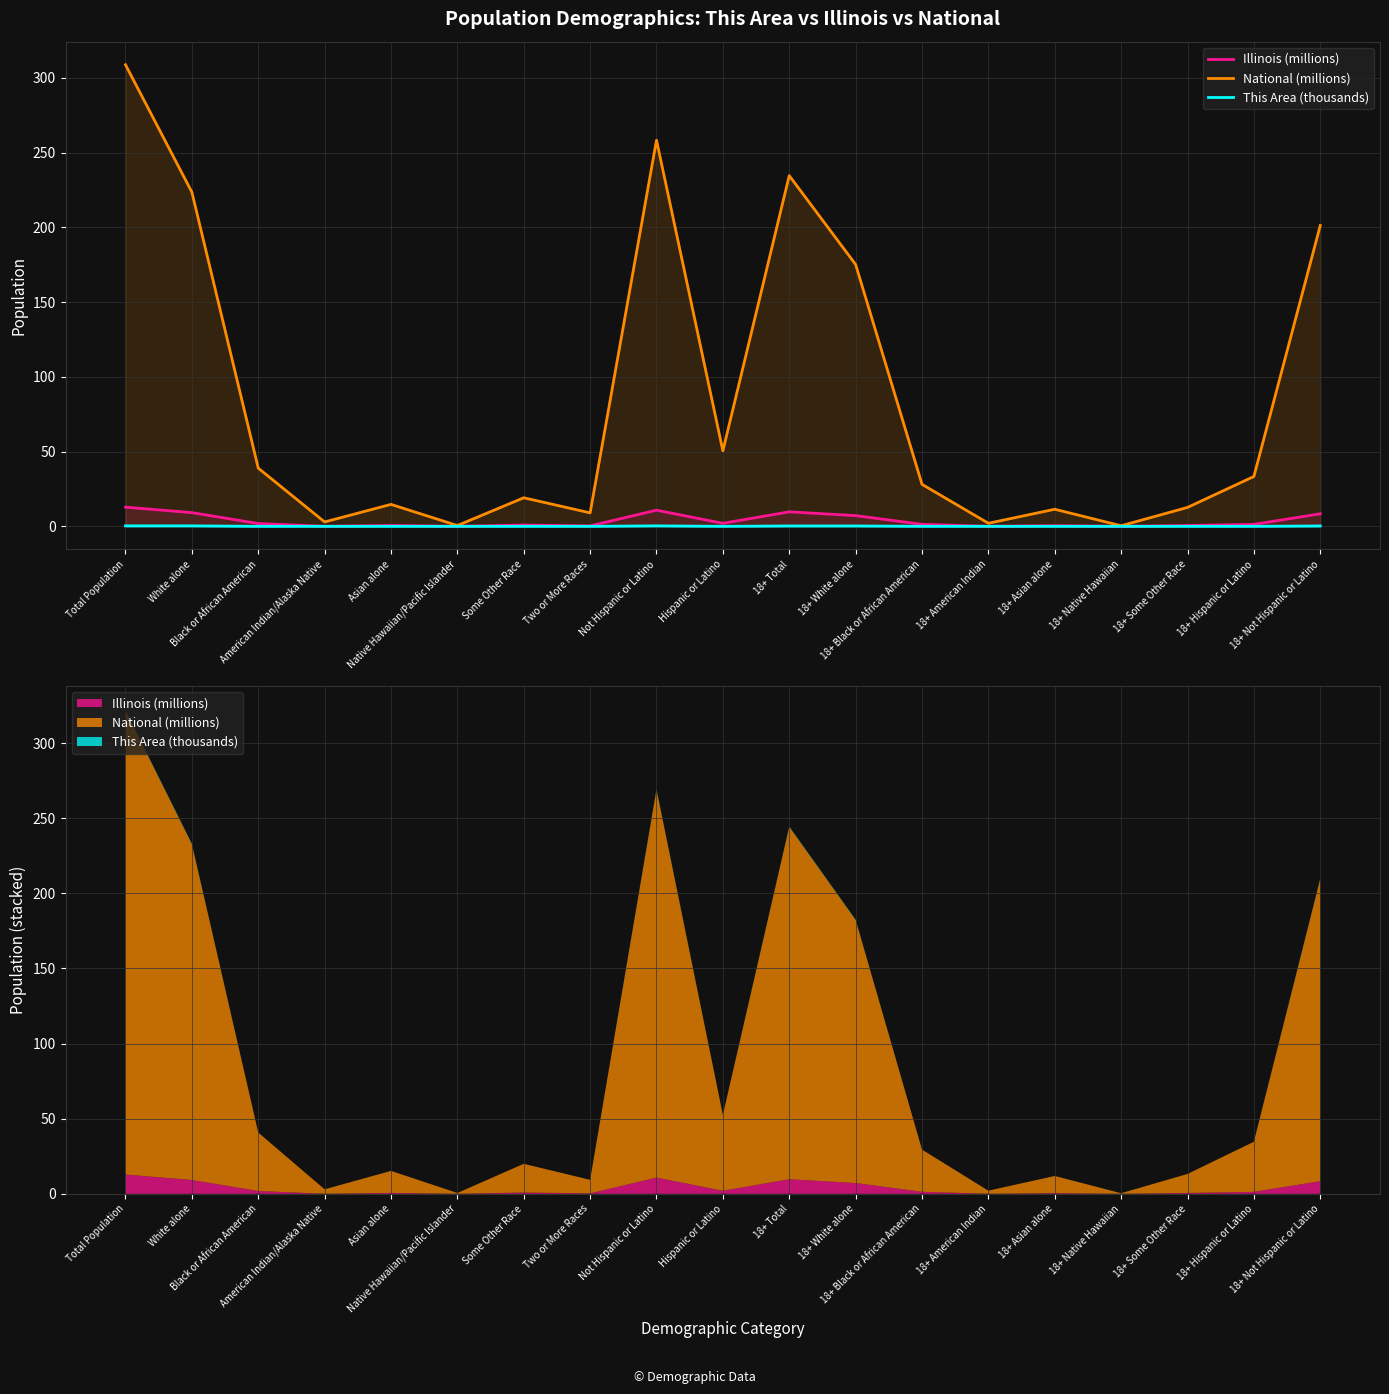

Read the Illinois (millions) value at 18+ Hispanic or Latino.

1.3